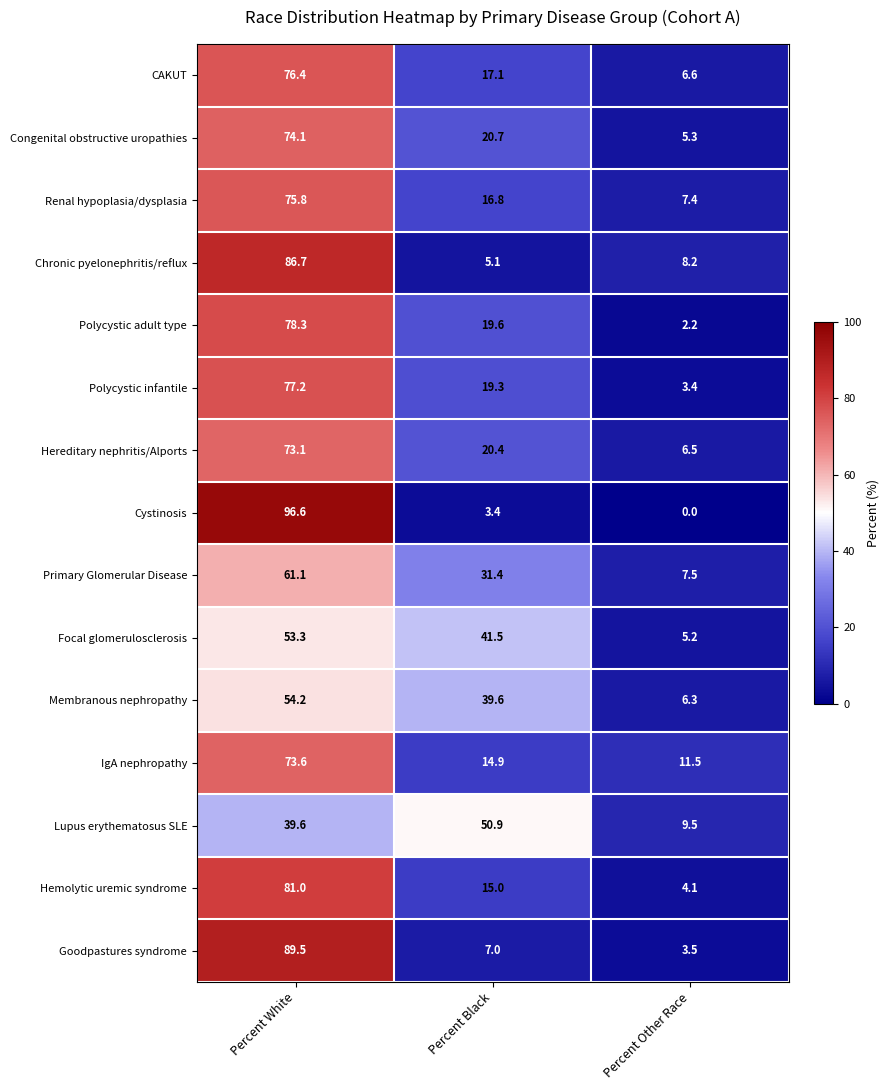

What is the average value of the Hereditary nephritis/Alports series?

33.3